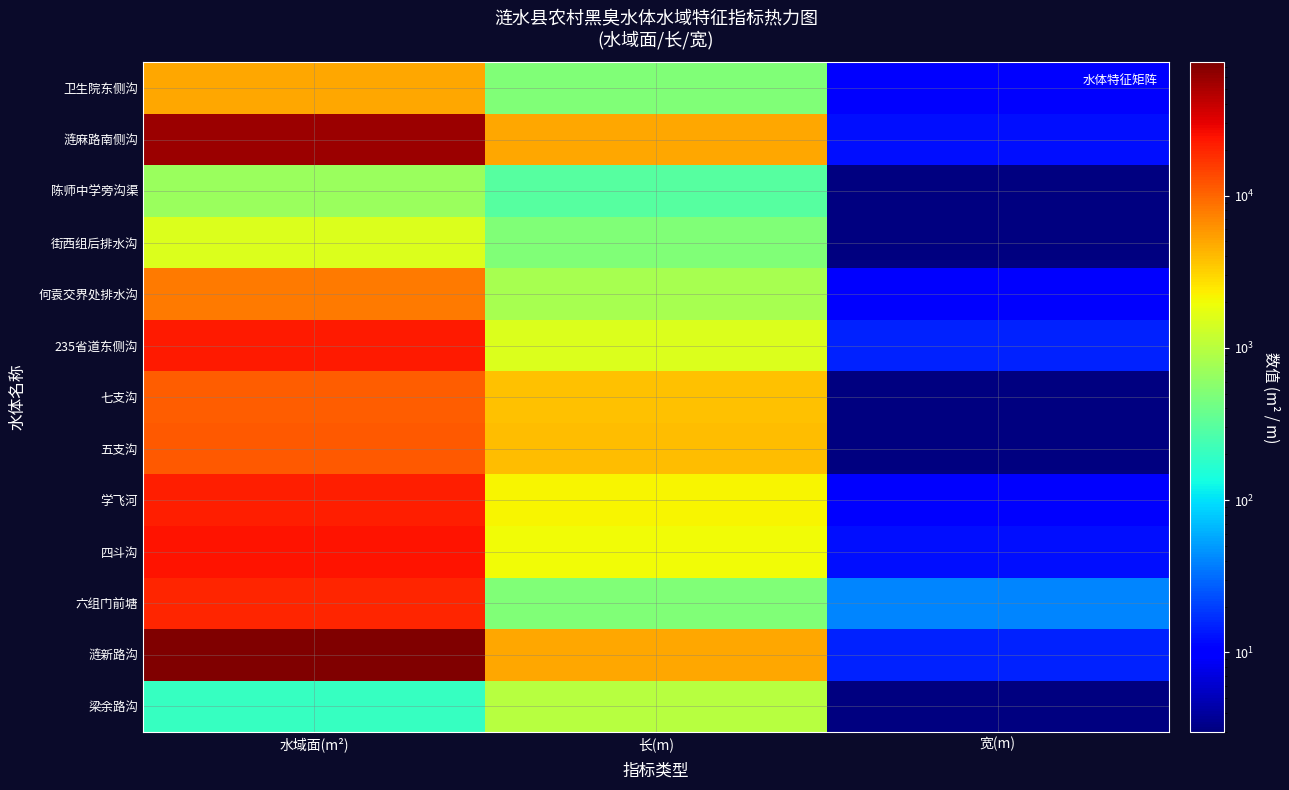

Rank the series at 长(m) from lowest to highest value.

陈师中学旁沟渠, 六组门前塘, 街西组后排水沟, 卫生院东侧沟, 何袁交界处排水沟, 梁余路沟, 235省道东侧沟, 四斗沟, 学飞河, 七支沟, 五支沟, 涟麻路南侧沟, 涟新路沟